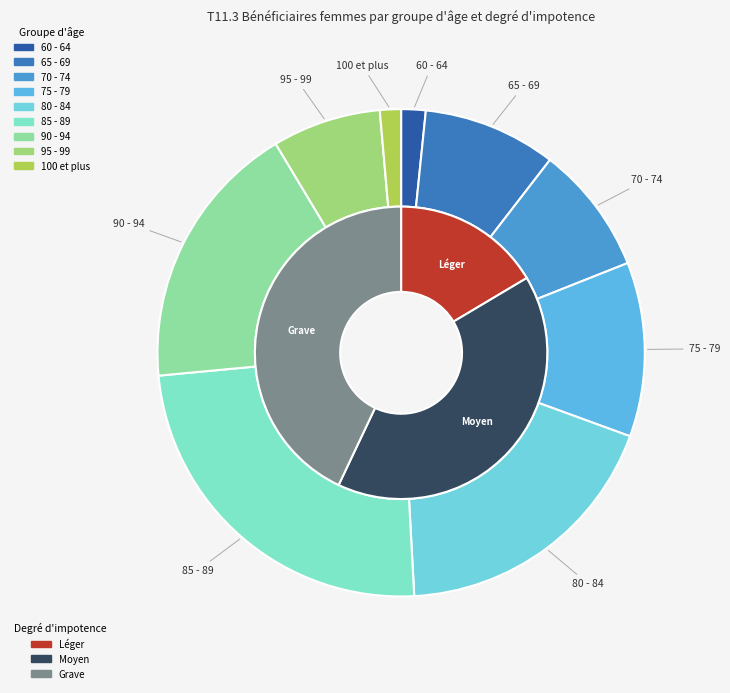

How many segments does this pie chart have?

9